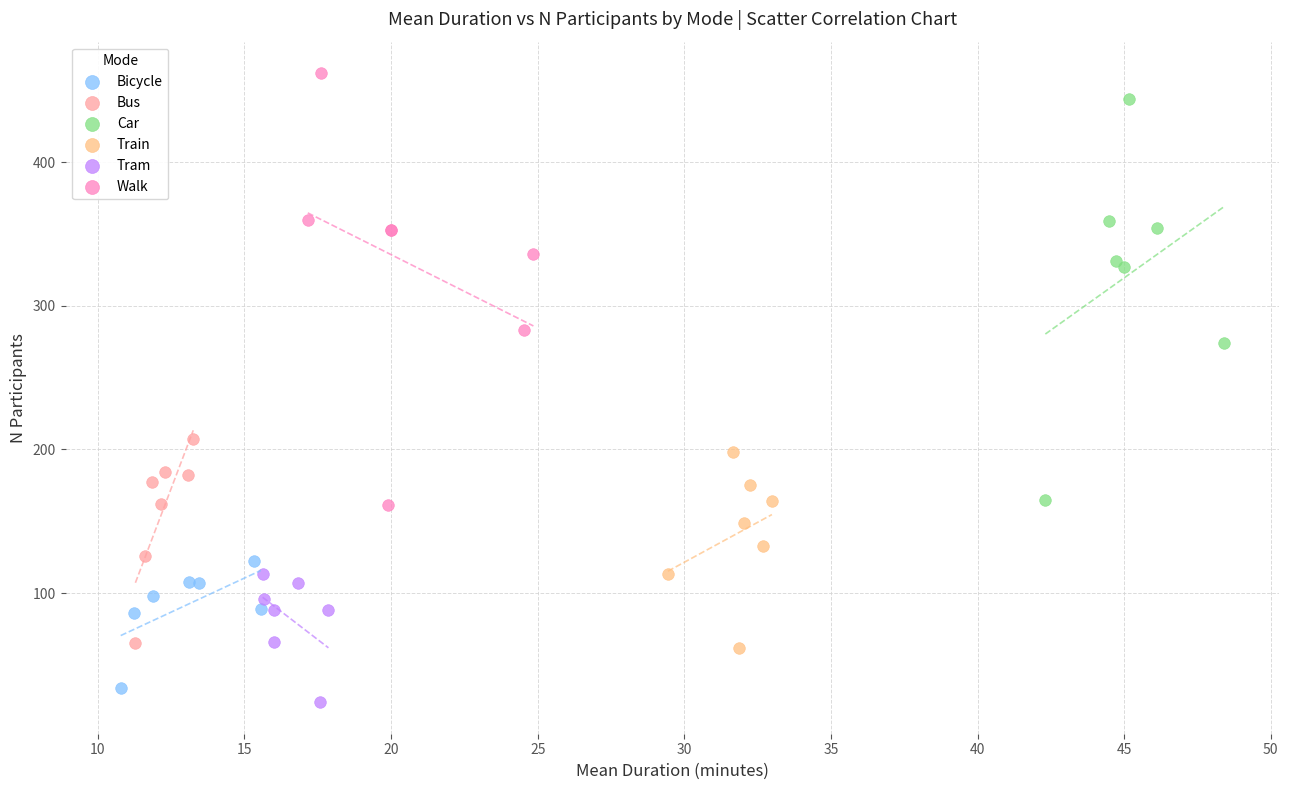

What are all the series names shown in the legend?

Bicycle, Bus, Car, Train, Tram, Walk